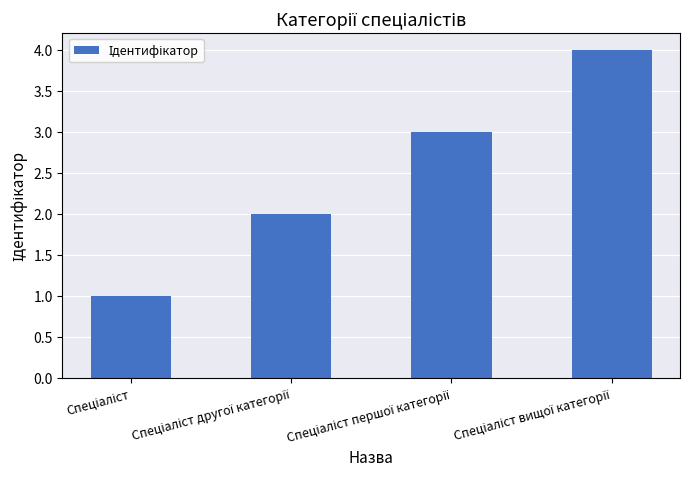

What is the difference between the maximum and minimum values?

3